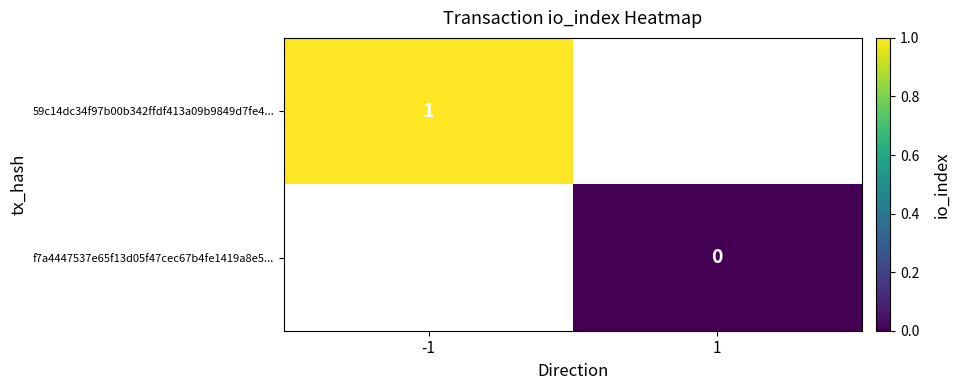

Is the value of 59c14dc34f97b00b342ffdf413a09b9849d7fe4... at -1 greater than the value of f7a4447537e65f13d05f47cec67b4fe1419a8e5... at 1?

Yes